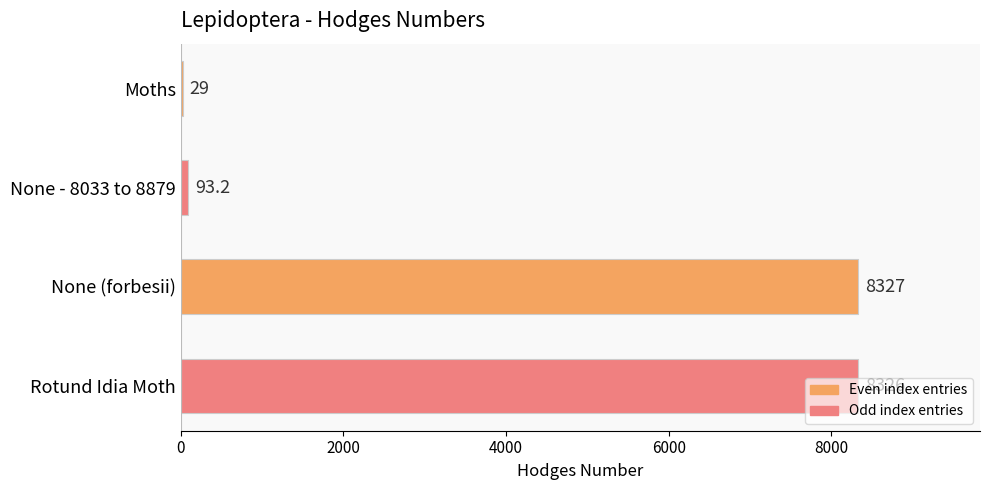

Between None (forbesii) and Moths, which is larger?

None (forbesii)